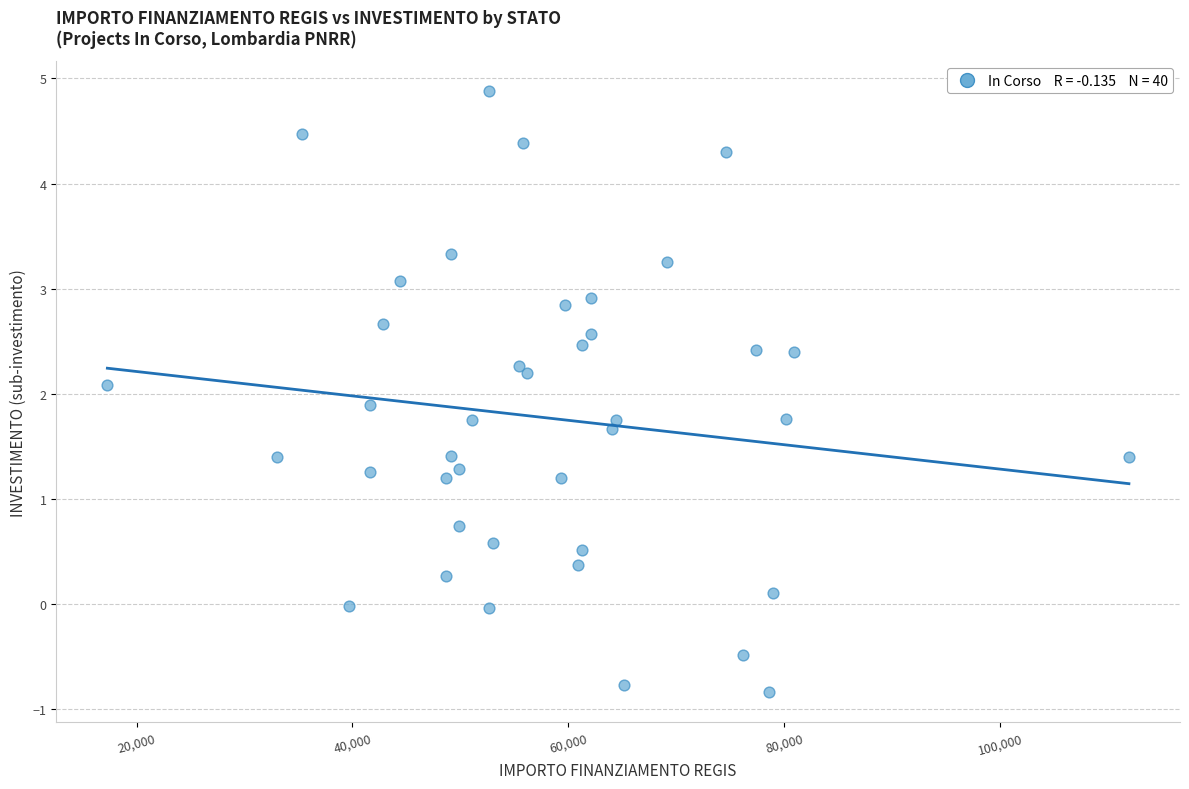

What is the range of X values (max minus min)?

94665.7